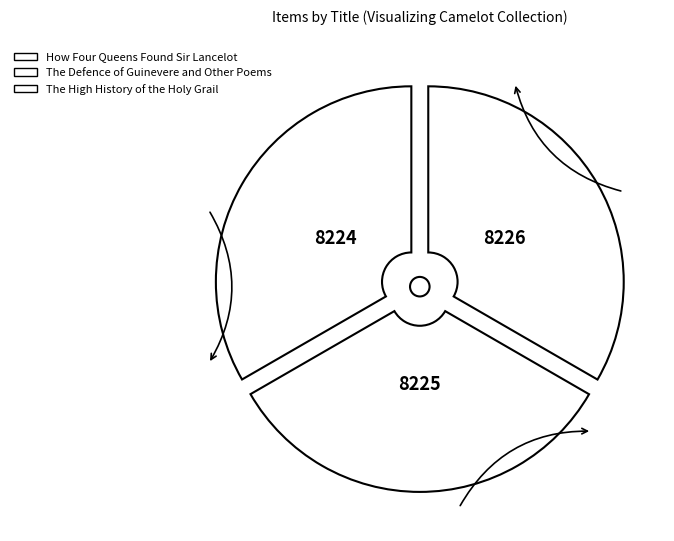

Is The High History of the Holy Grail the majority of the pie?

No